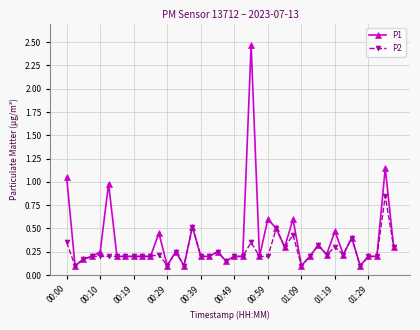

Which series has the widest spread of values?

P1